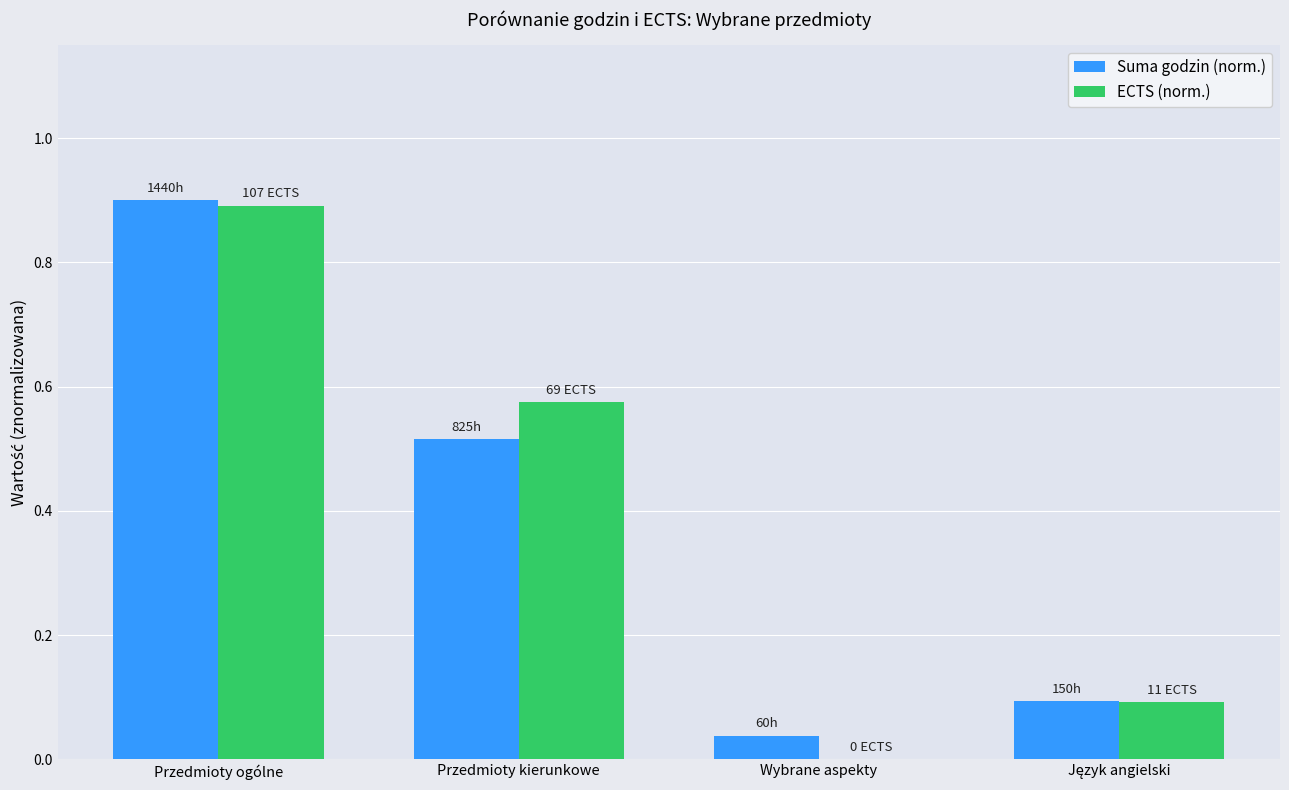

How many data points in ECTS (norm.) are above 0?

3